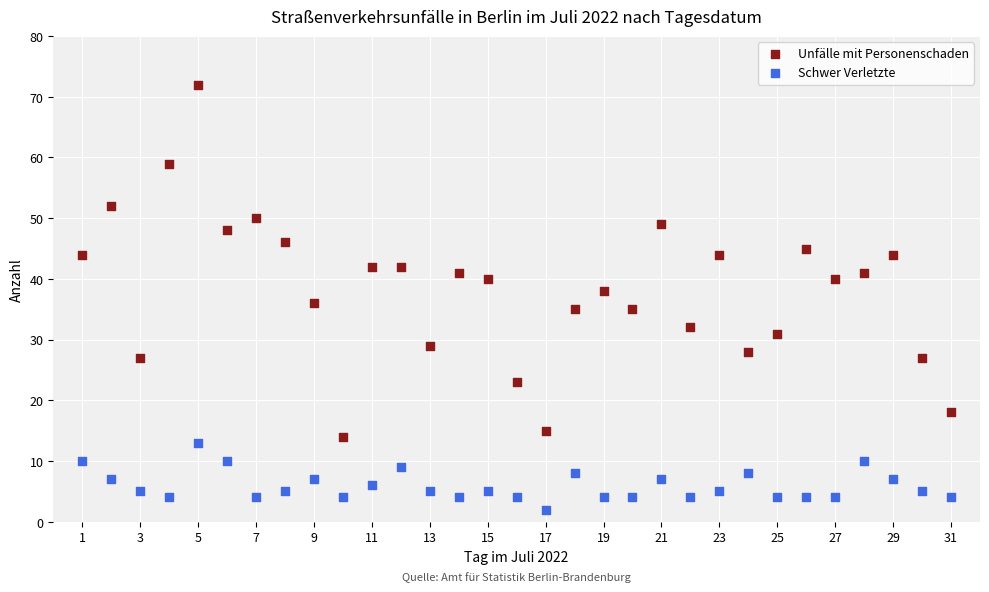

Which series reaches the minimum Y coordinate?

Schwer Verletzte